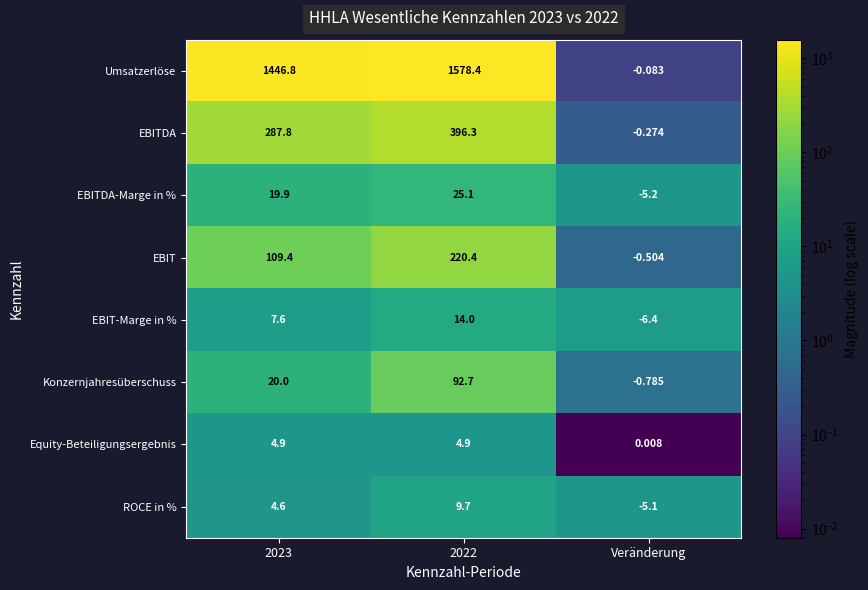

Is the value of EBITDA-Marge in % at Veränderung greater than the value of EBITDA at 2023?

No